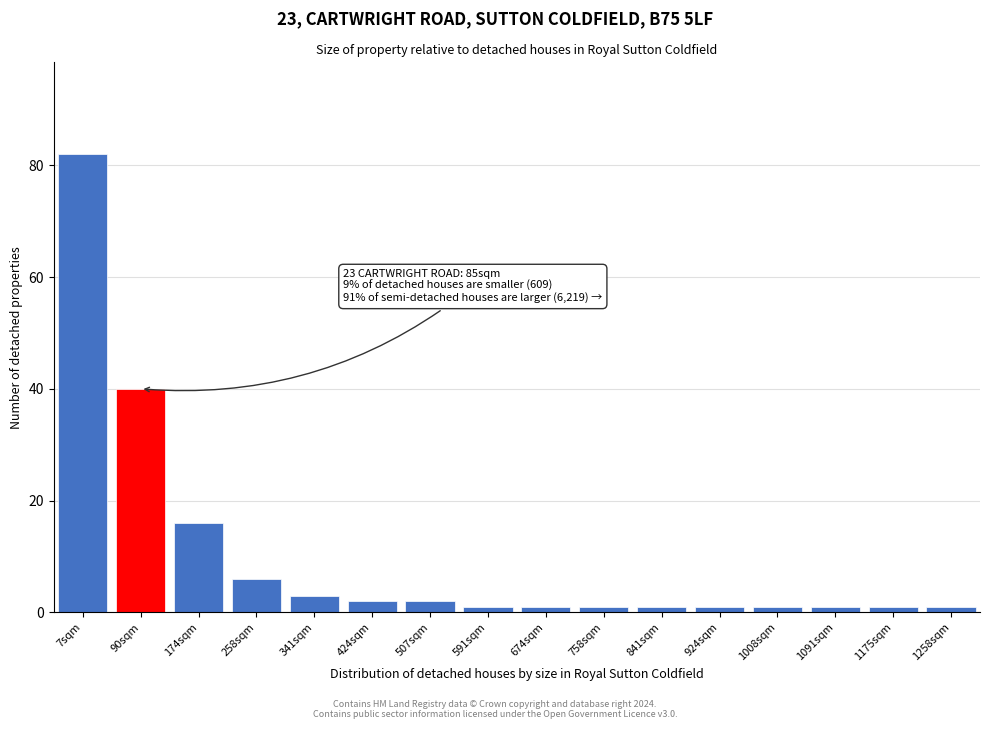

Reading left to right, what are all the values shown in this chart?

82	40	16	6	3	2	2	1	1	1	1	1	1	1	1	1